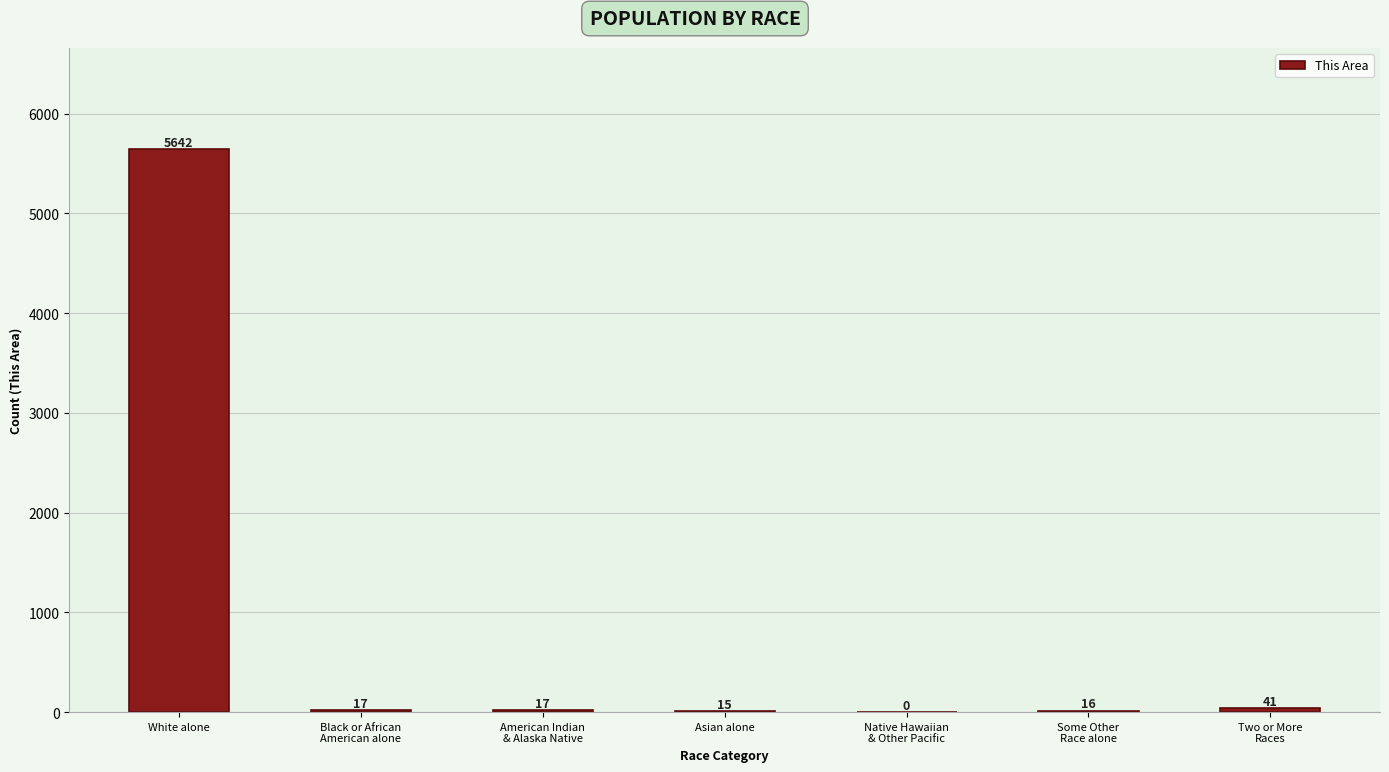

The chart shows a value of 5642 at White alone. True or false?

True